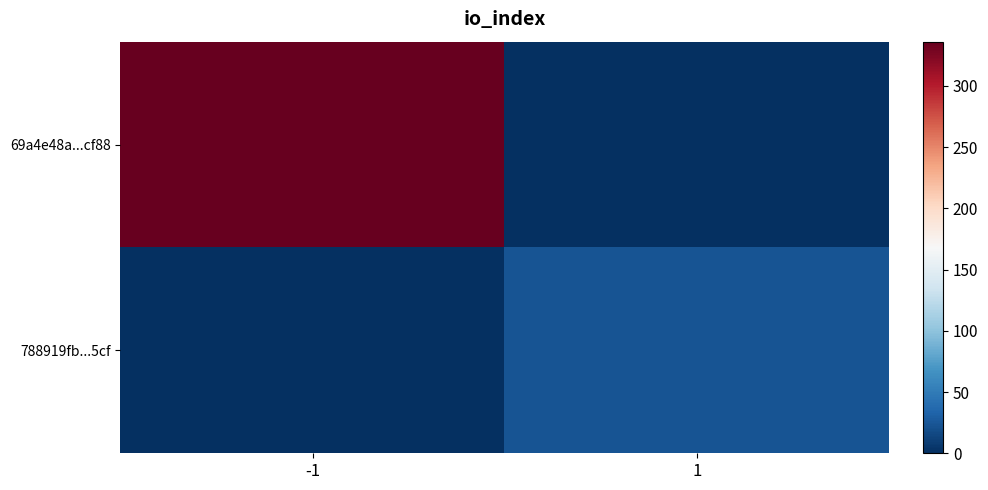

Which series has the widest spread of values?

69a4e48a...cf88